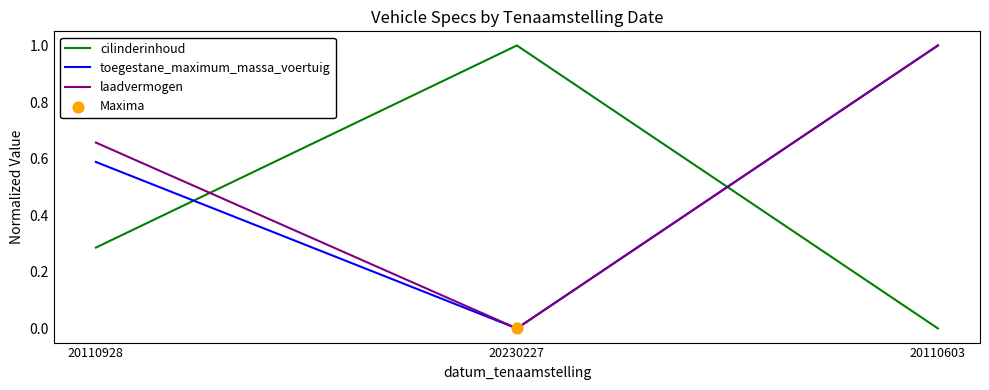

Is the value of toegestane_maximum_massa_voertuig at 20230227 greater than the value of cilinderinhoud at 20230227?

No